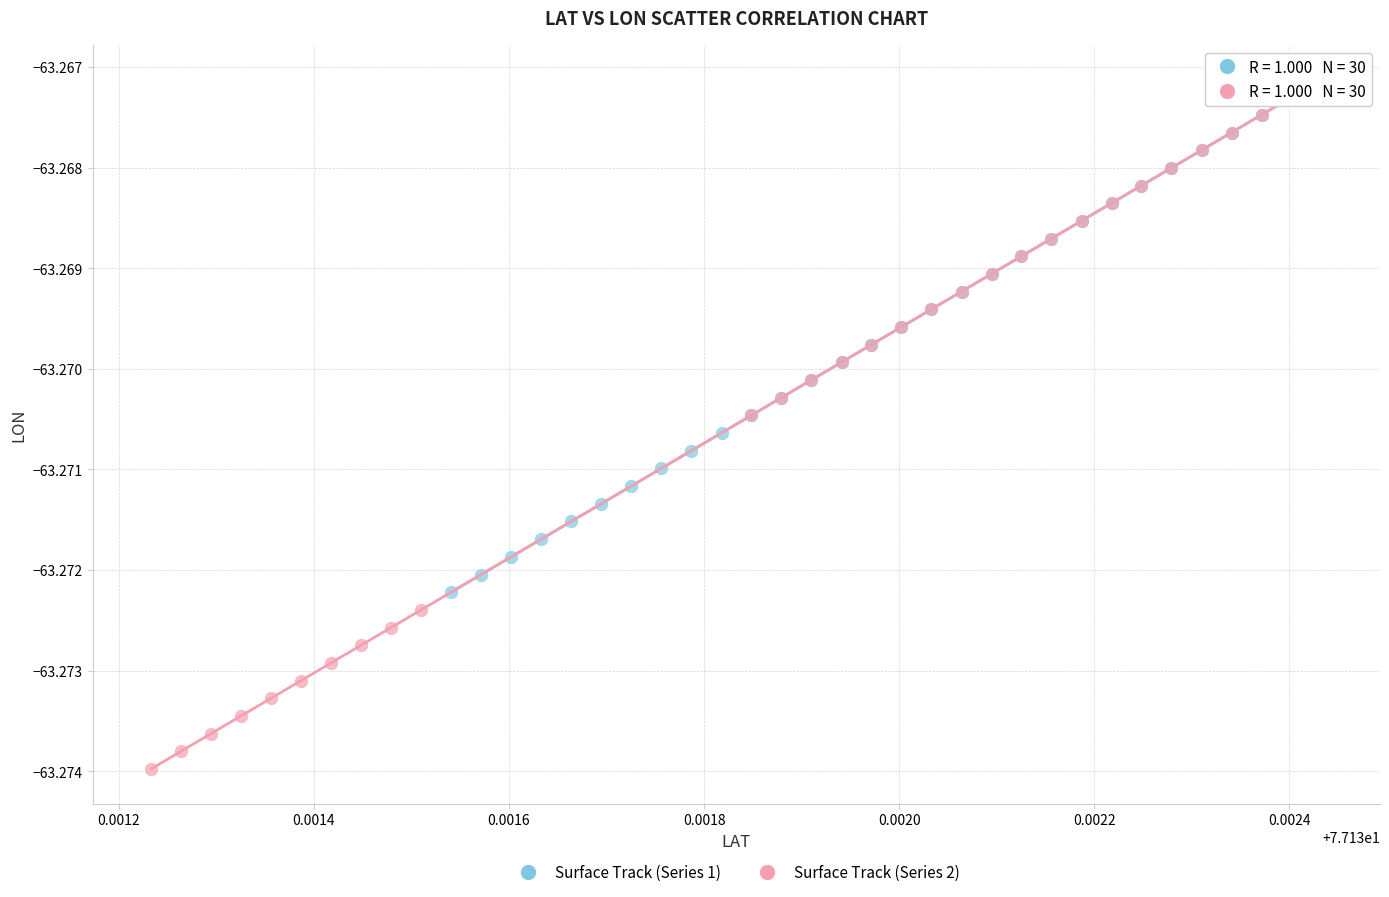

Which series has the largest Y range (max minus min)?

Surface Track (Series 2)